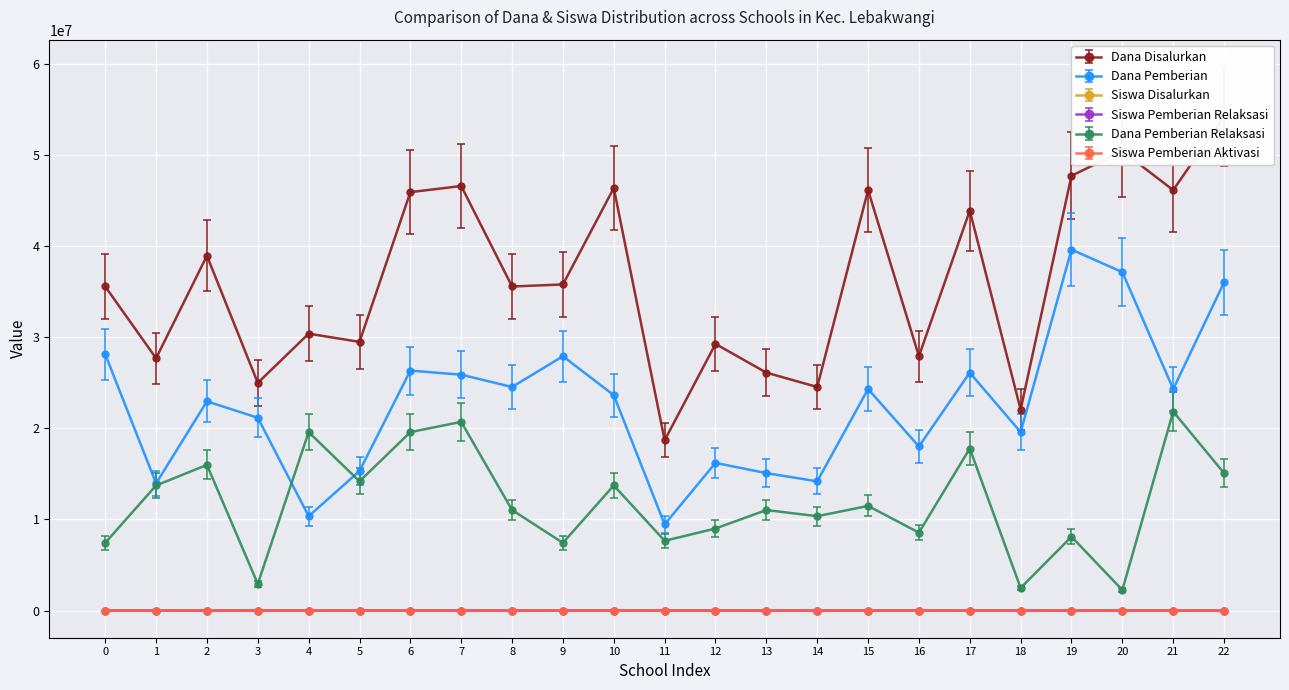

Is this an area chart (filled region under the line)?

No